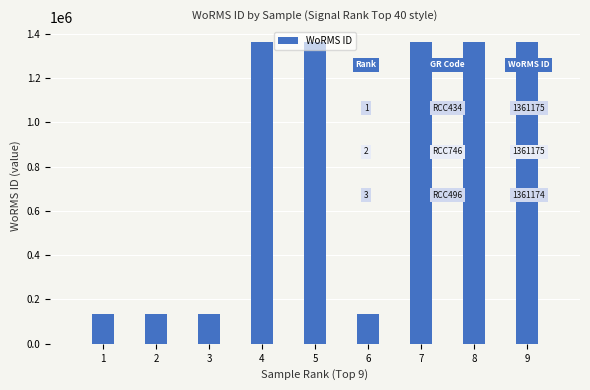

What is the maximum value shown in the chart?

1361175